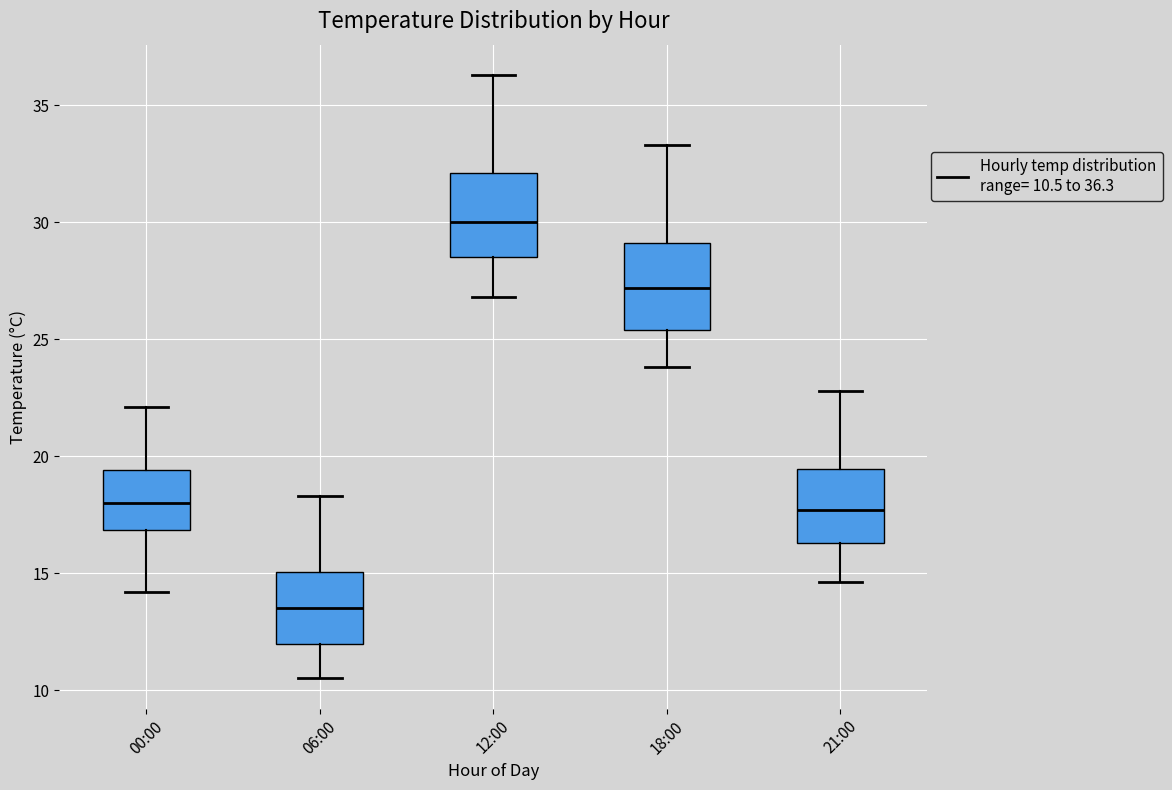

Where does the lower whisker of the box for 21:00 end on the y-axis? The values are not printed on the chart, so give them approximately, as read against the axis.

14.5